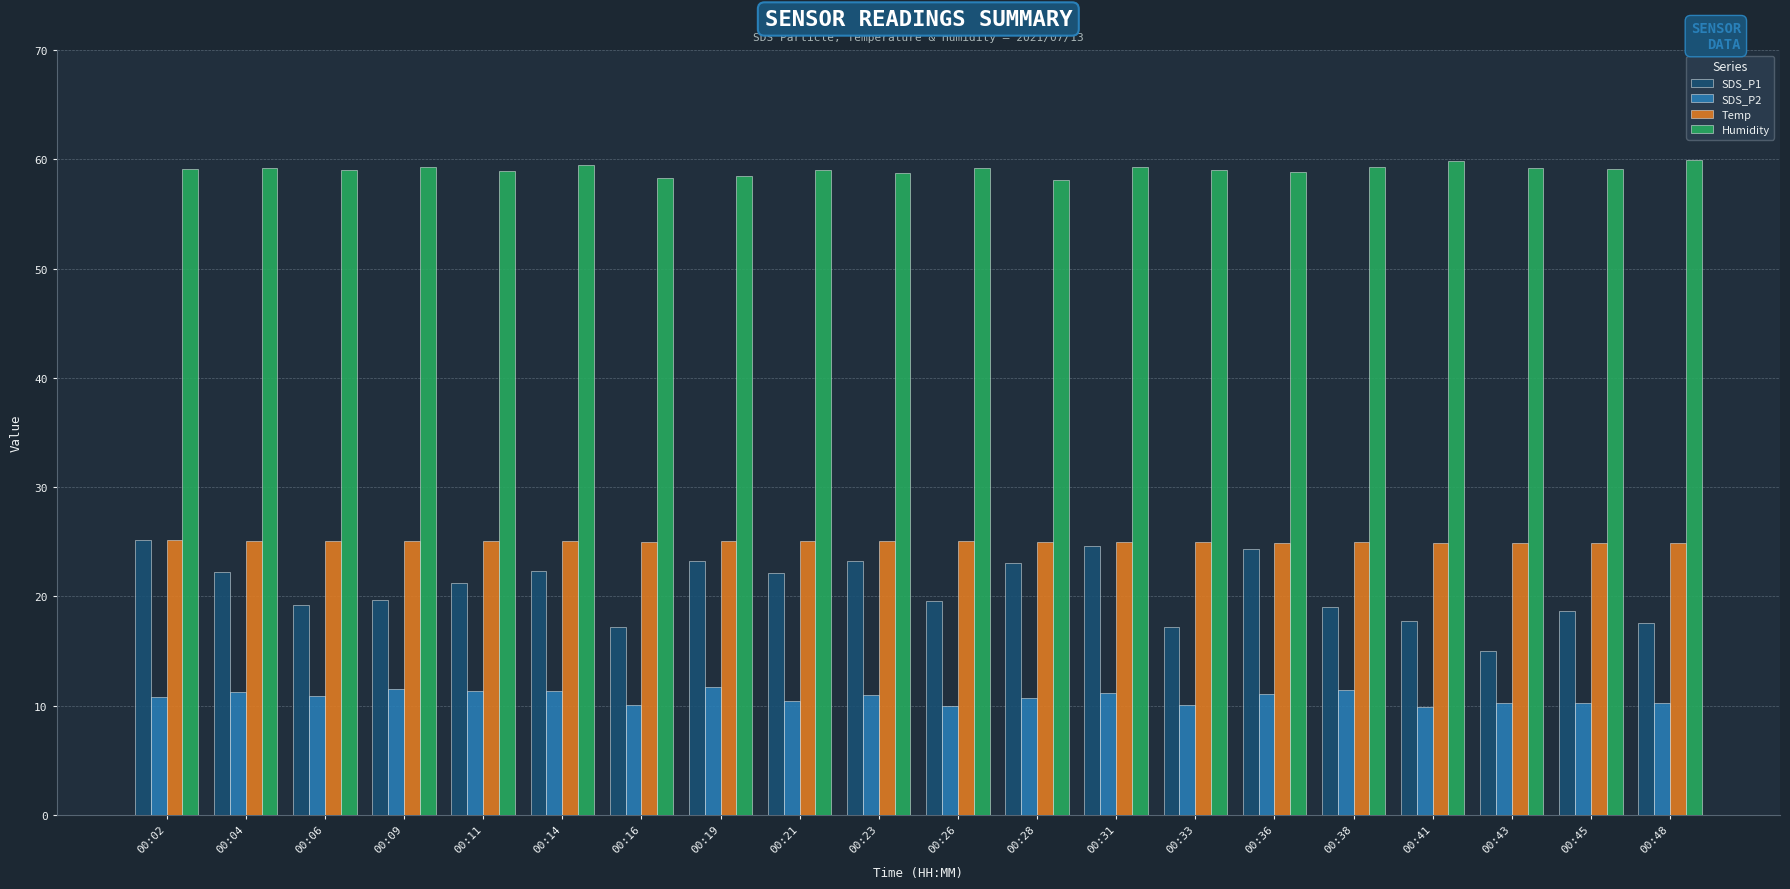

Is the value of SDS_P1 at 00:21 greater than the value of SDS_P2 at 00:21?

Yes